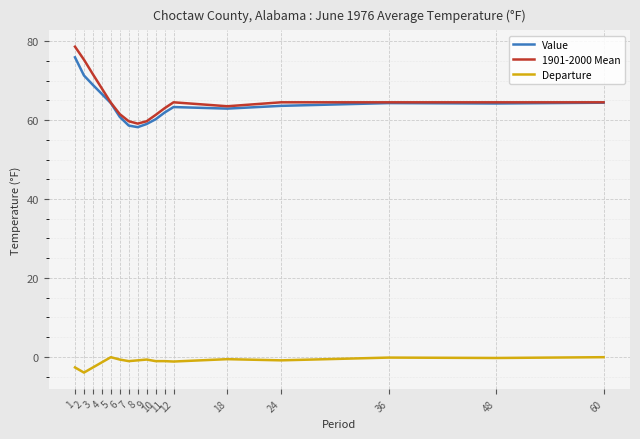

What is the maximum value shown in the chart?

78.6